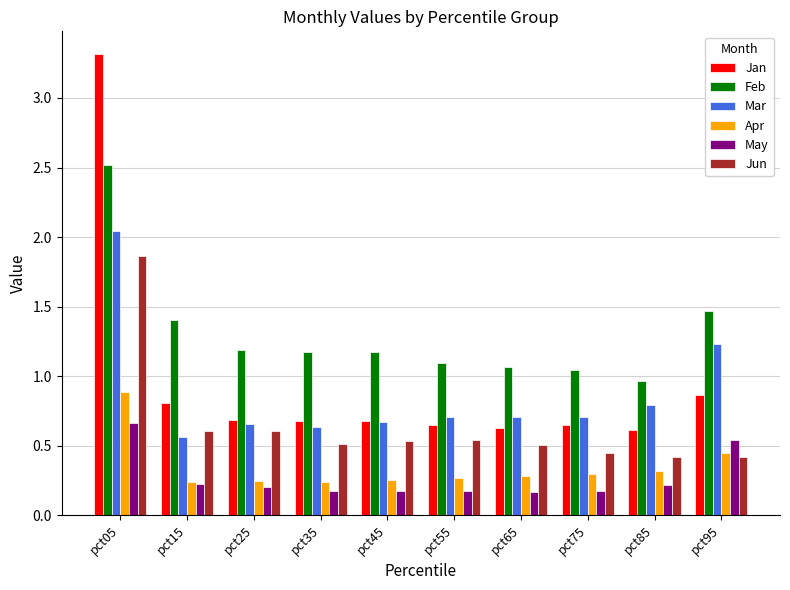

Which category has the lowest value in the Feb series?

pct85